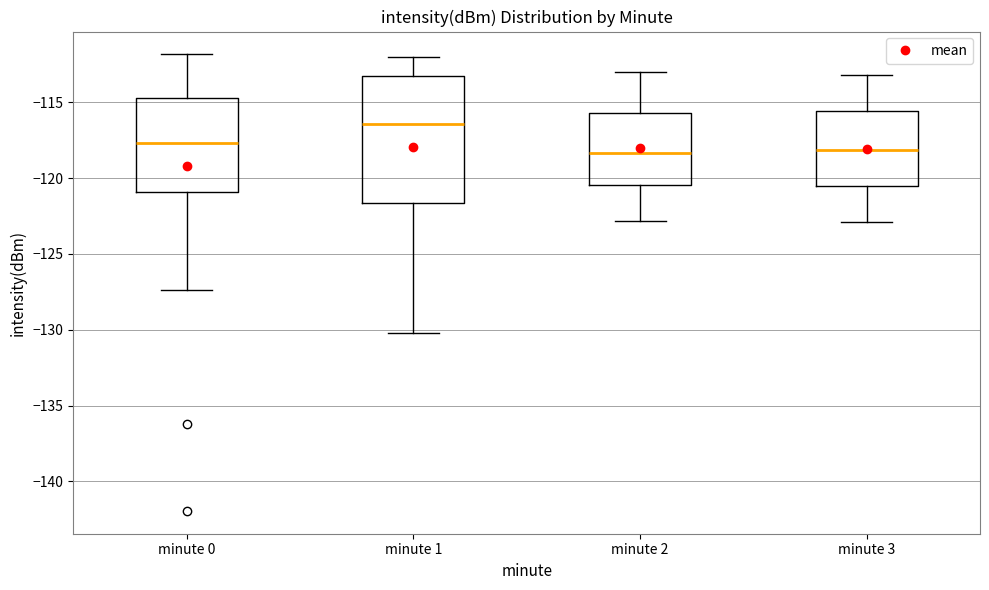

Reading left to right, read every box against the y-axis: the position of its median line, the range the box covers, and the ends of its whiskers. The values are not printed on the chart, so give them approximately, as read against the axis.

minute 0: median -117.5, box -121.0 to -114.5, whiskers -127.5 to -112.0
minute 1: median -116.5, box -121.5 to -113.5, whiskers -130.0 to -112.0
minute 2: median -118.5, box -120.5 to -115.5, whiskers -123.0 to -113.0
minute 3: median -118.0, box -120.5 to -115.5, whiskers -123.0 to -113.0